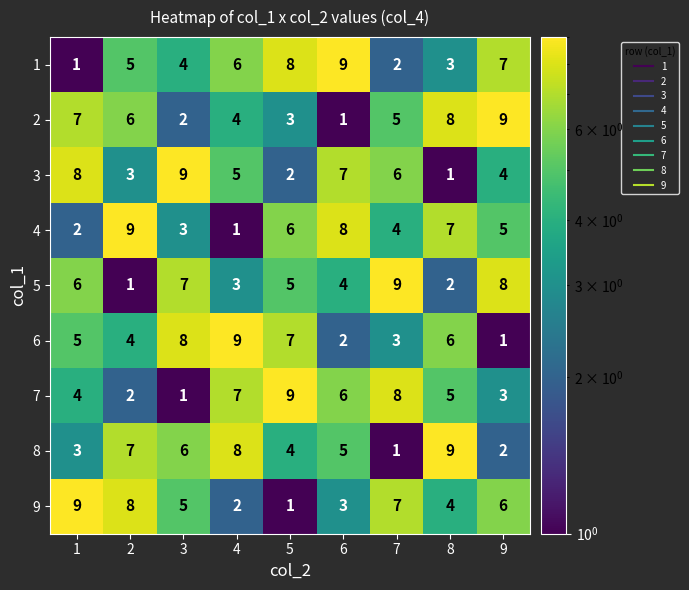

What is the total value across all series at 4?

45